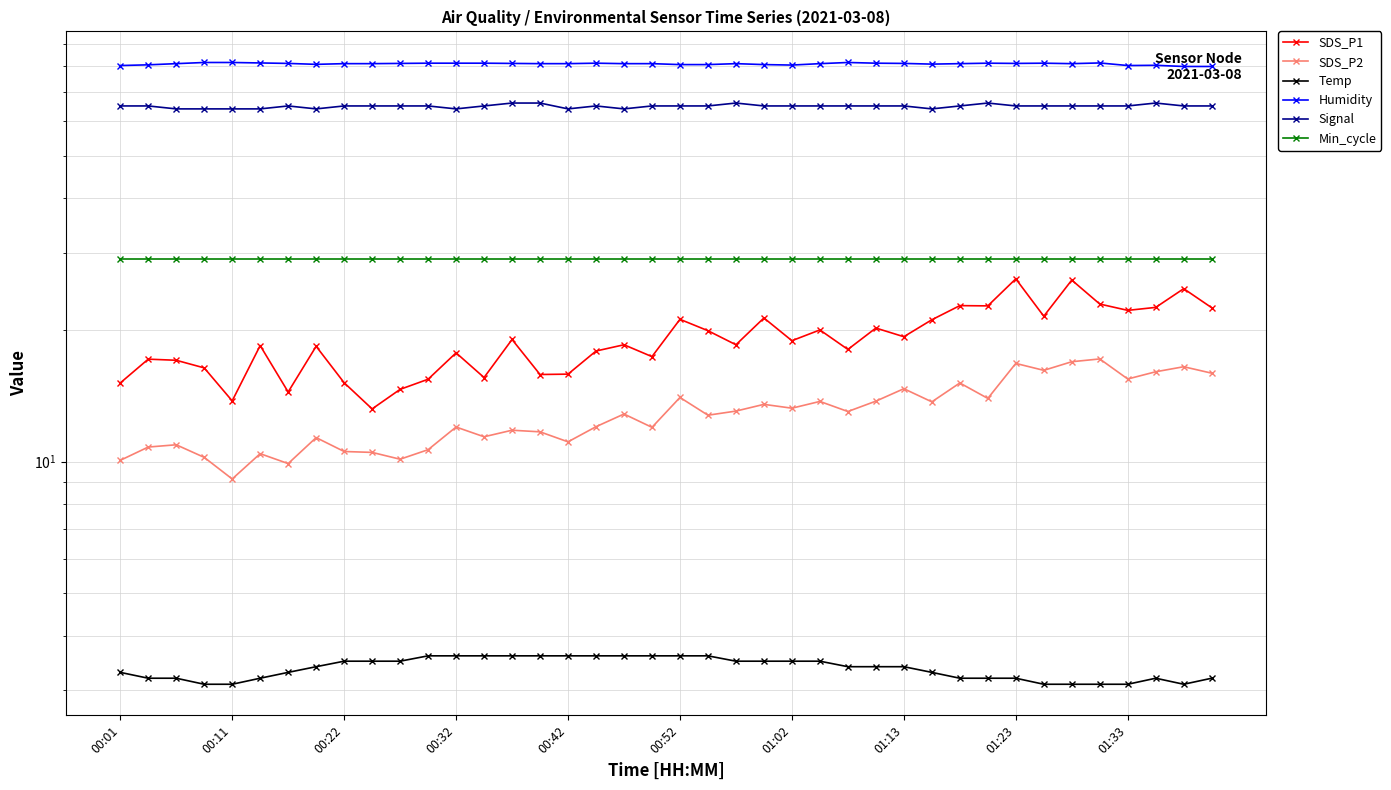

True or false: Humidity has more than 2 interior local peaks.

True